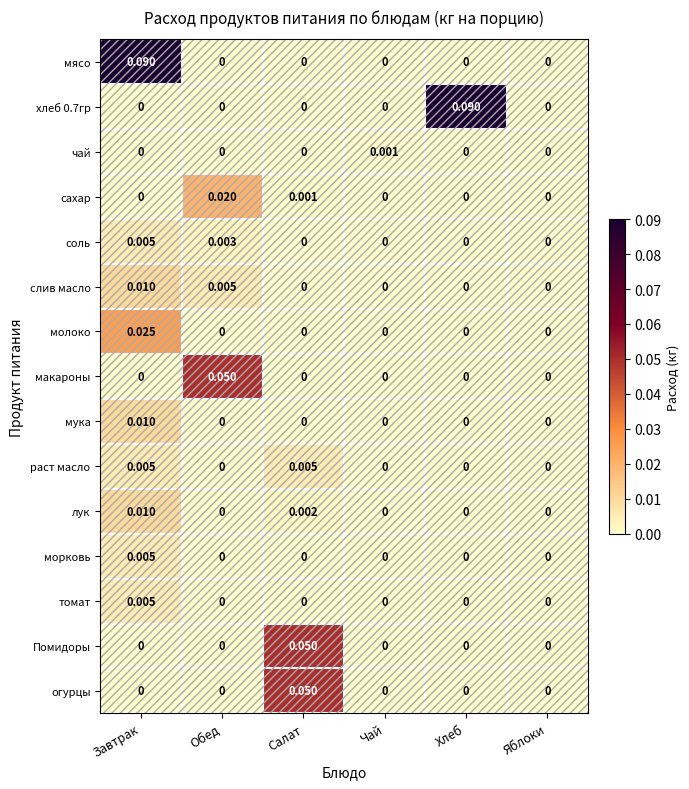

Count the number of data series in this chart.

15